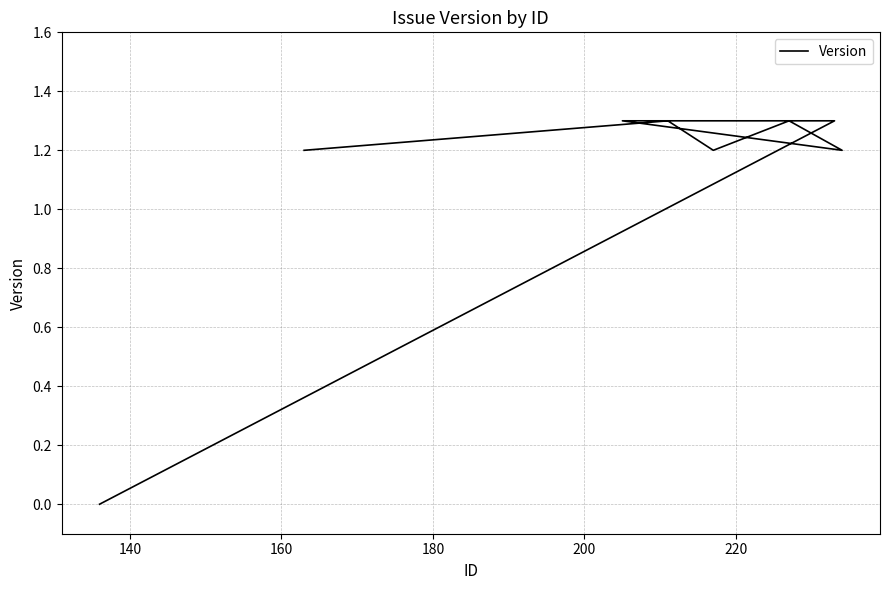

What is the value of the 6th point from the left?

1.3